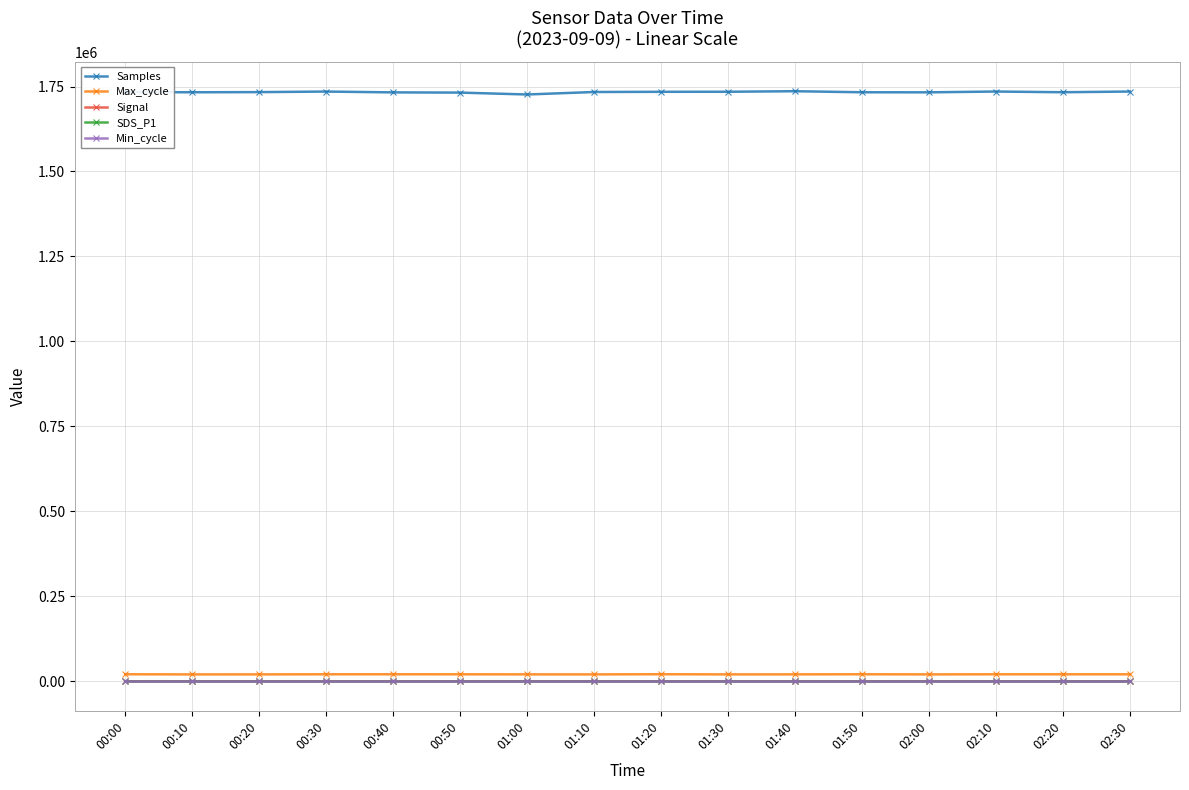

True or false: Signal and SDS_P1 cross at least once.

False